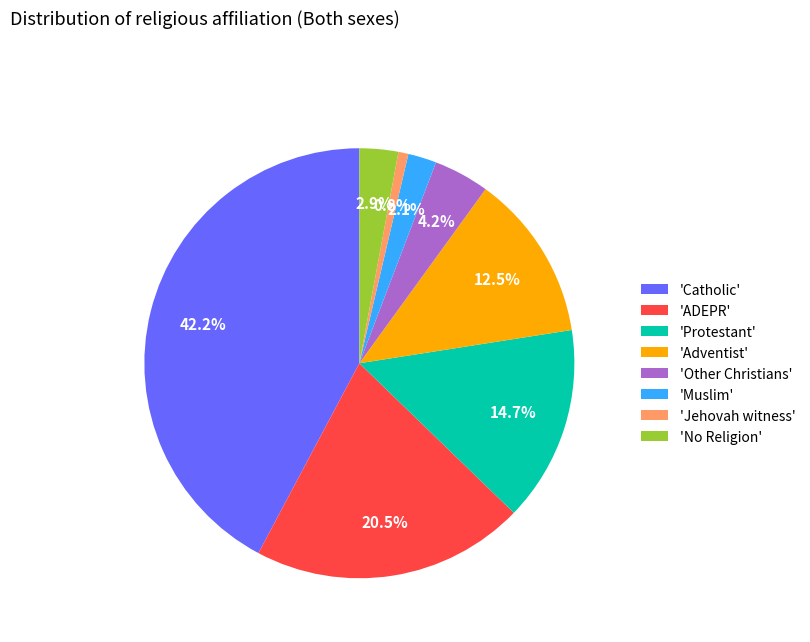

How many slices are in this pie chart?

8